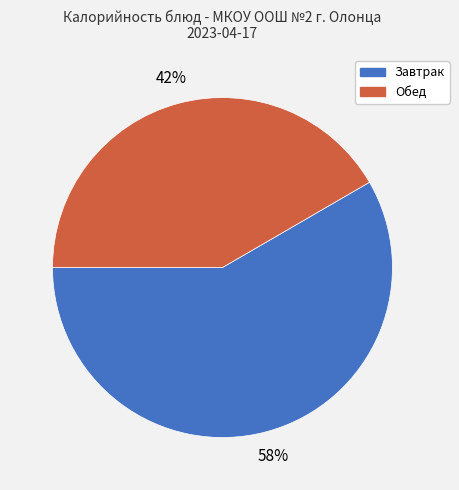

Does any single category account for the majority?

Yes